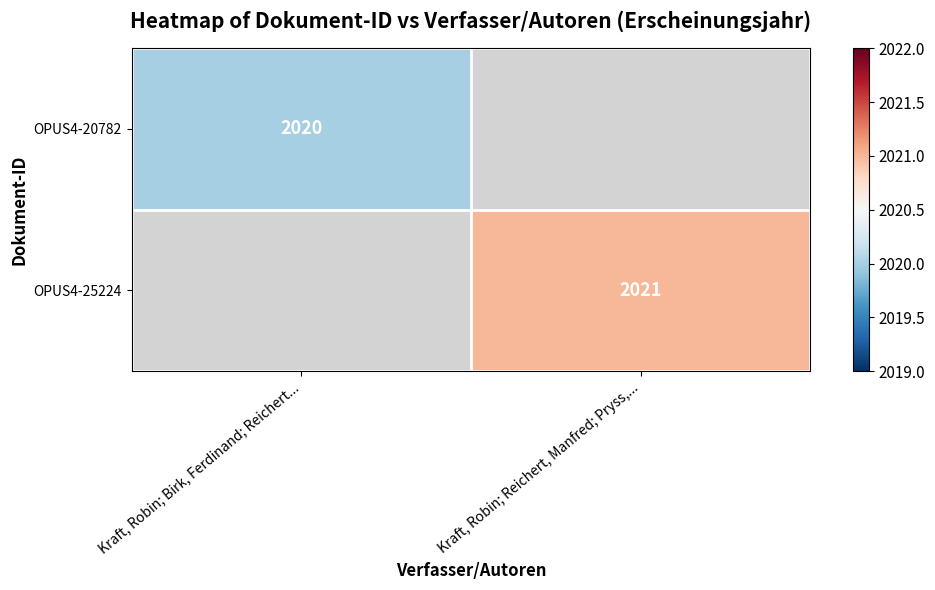

Between Kraft, Robin; Birk, Ferdinand; Reichert... and Kraft, Robin; Reichert, Manfred; Pryss,..., which is larger?

Kraft, Robin; Reichert, Manfred; Pryss,...